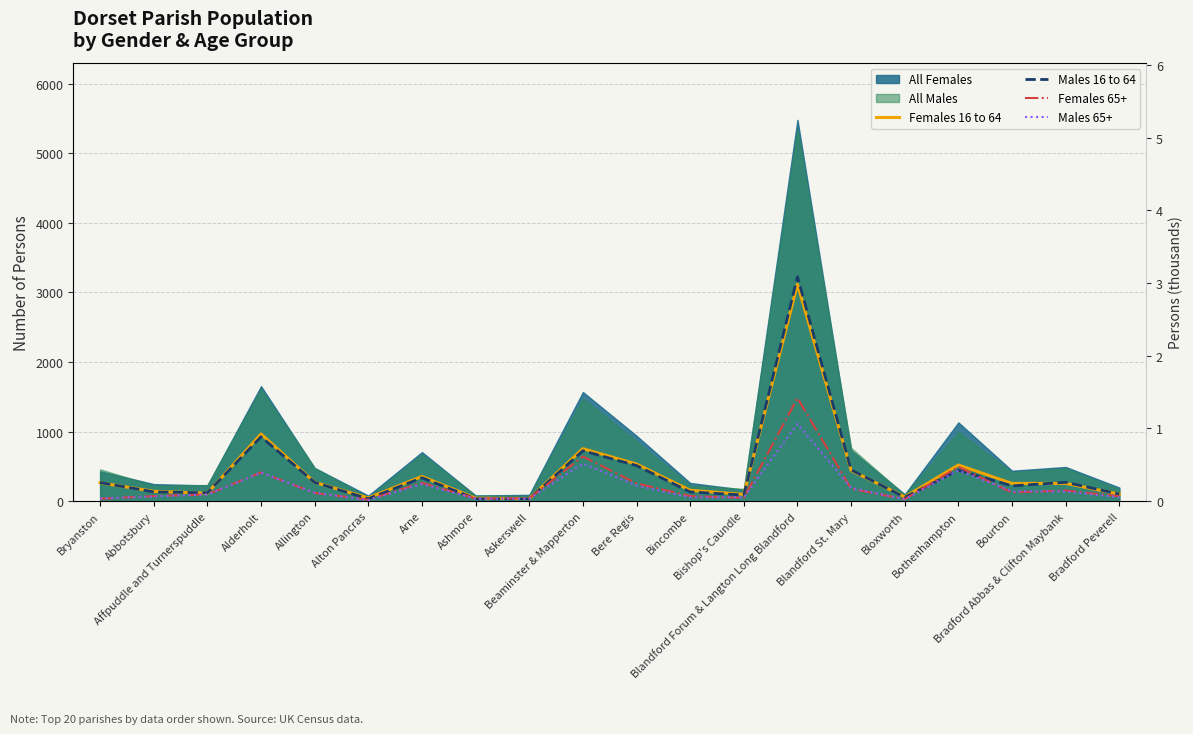

Where is the first local minimum for Males 16 to 64?

Affpuddle and Turnerspuddle